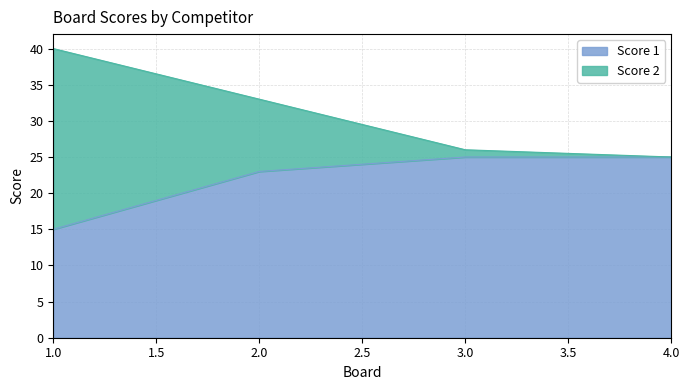

The Score 2 series shows 24 at 1. True or false?

False